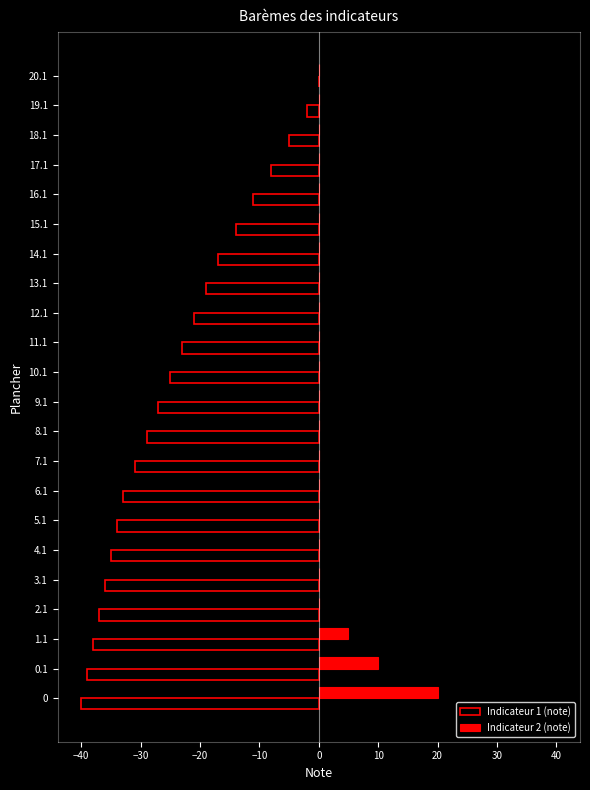

What is the maximum value for Indicateur 2 (note)?

20